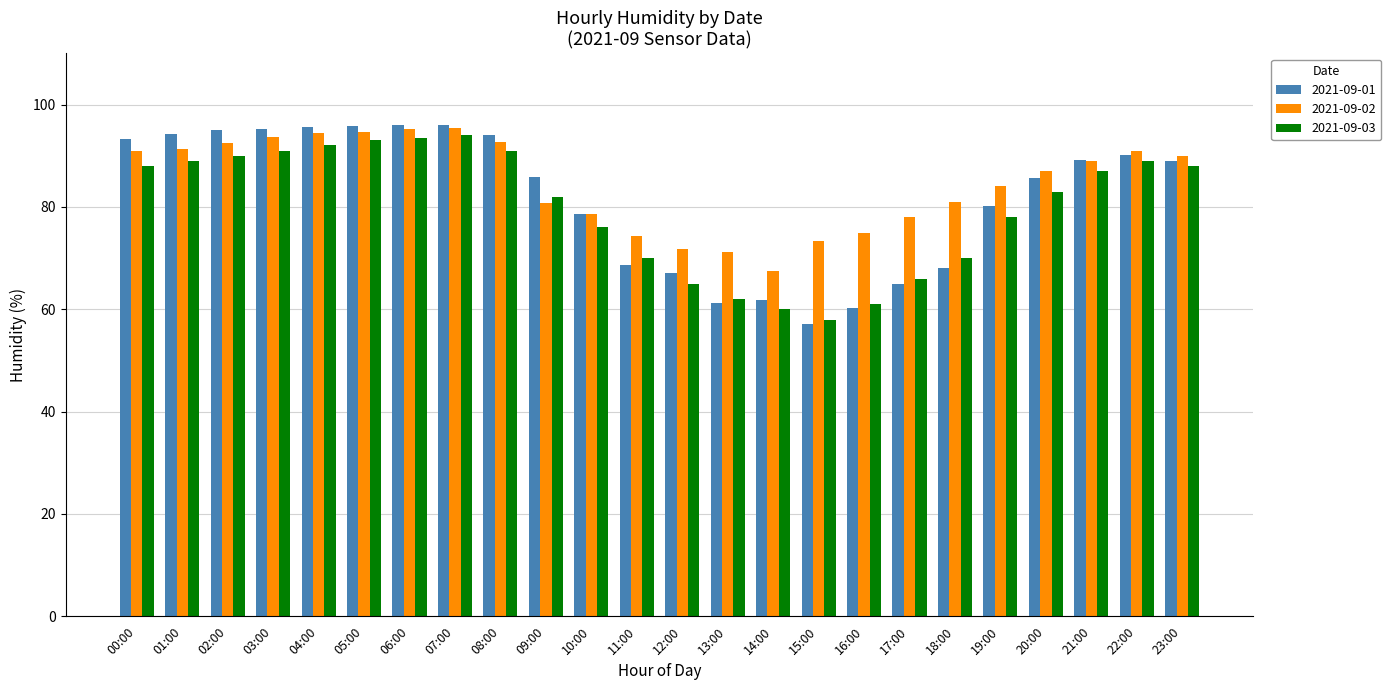

What is the difference between the maximum and minimum values in the 2021-09-01 series?

38.9